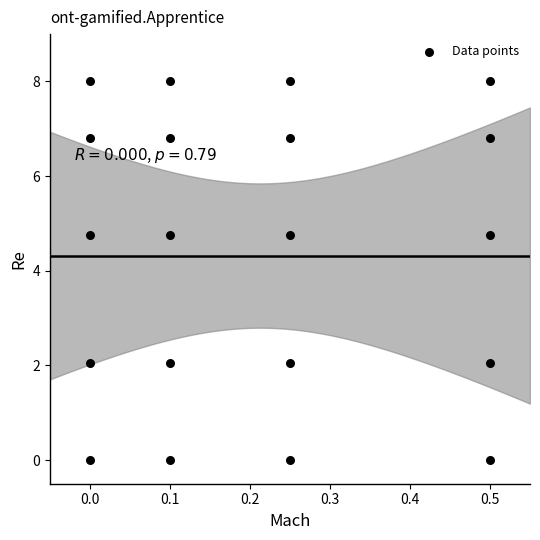

What is the range of X values (max minus min)?

0.5